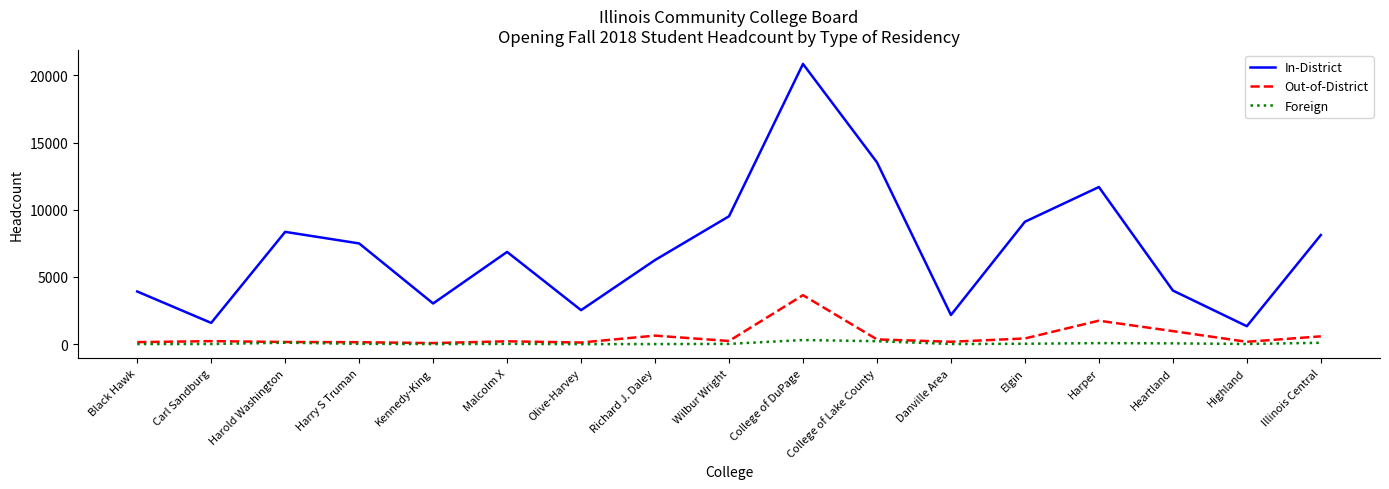

Which series changed the most between Black Hawk and Richard J. Daley?

In-District